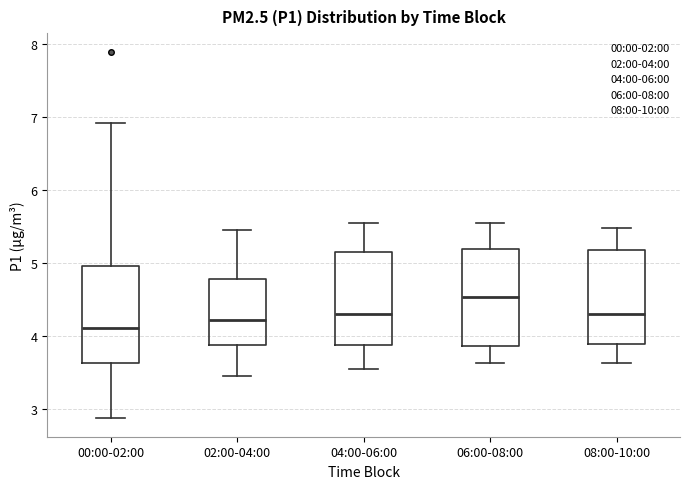

Reading left to right, read every box against the y-axis: the position of its median line, the range the box covers, and the ends of its whiskers. The values are not printed on the chart, so give them approximately, as read against the axis.

00:00-02:00: median 4.1, box 3.6 to 5.0, whiskers 2.9 to 6.9
02:00-04:00: median 4.2, box 3.9 to 4.8, whiskers 3.5 to 5.5
04:00-06:00: median 4.3, box 3.9 to 5.2, whiskers 3.6 to 5.6
06:00-08:00: median 4.5, box 3.9 to 5.2, whiskers 3.6 to 5.6
08:00-10:00: median 4.3, box 3.9 to 5.2, whiskers 3.6 to 5.5